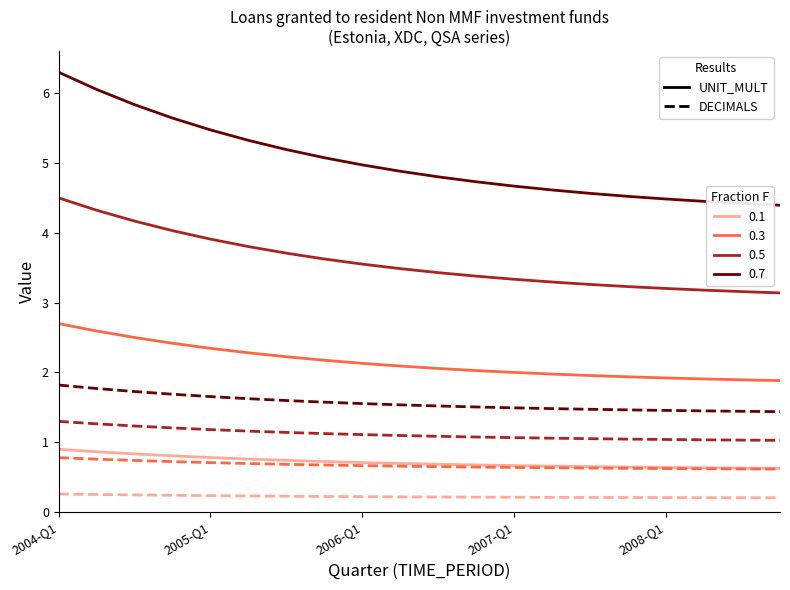

What is the greatest value displayed?

6.3